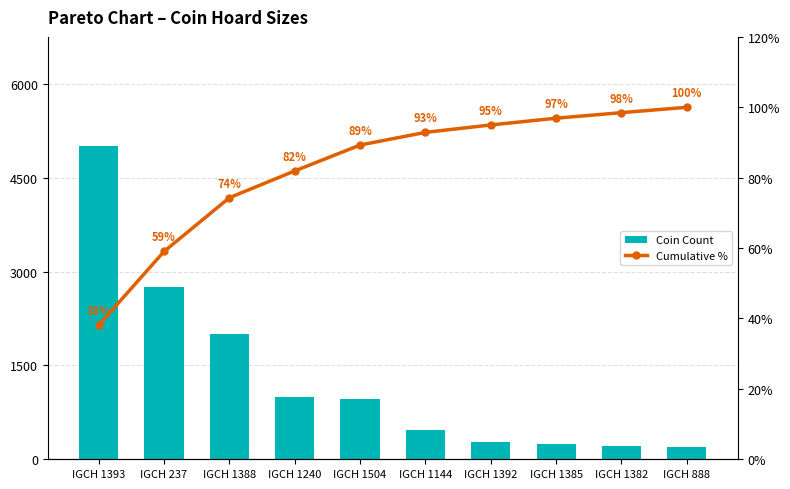

Between IGCH 1144 and IGCH 1240, which is larger?

IGCH 1240